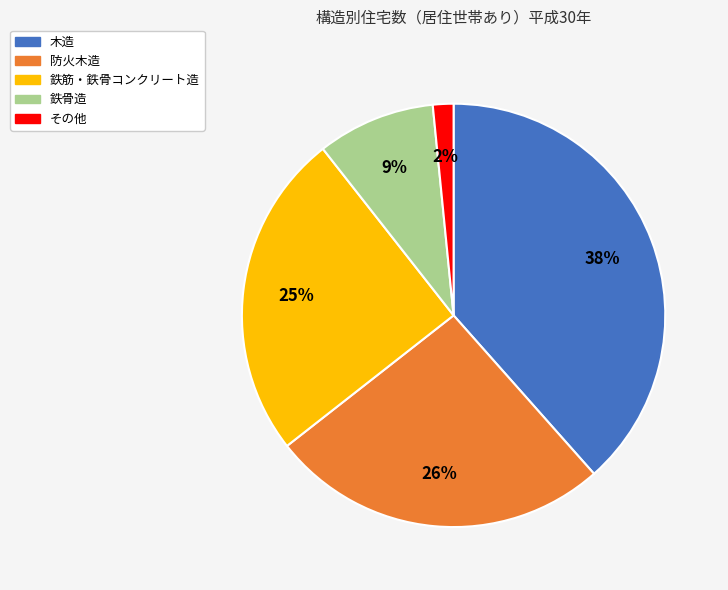

Count the number of slices in the pie.

5